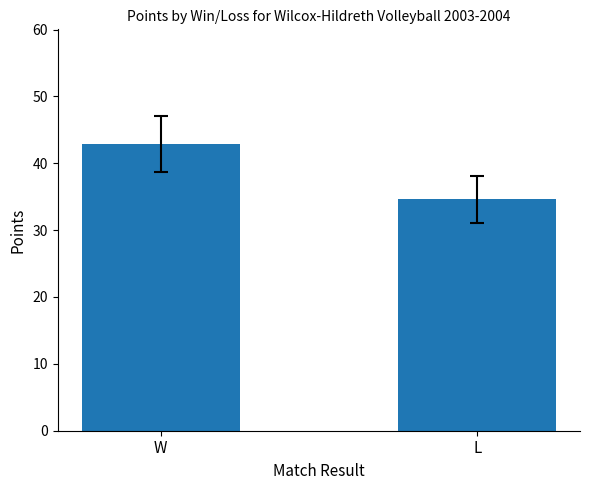

What is the difference between the values at L and W?

8.2